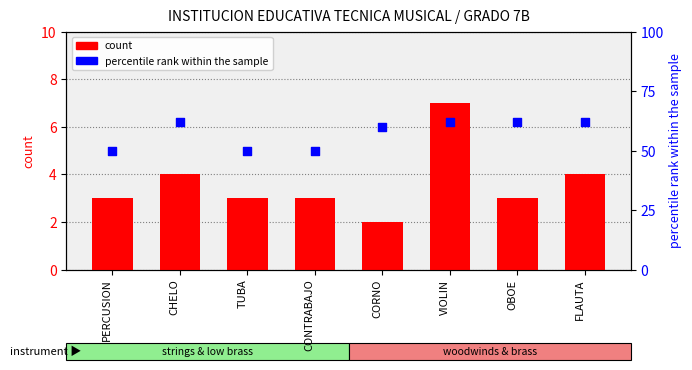

Which series reaches the maximum Y coordinate?

percentile rank within the sample